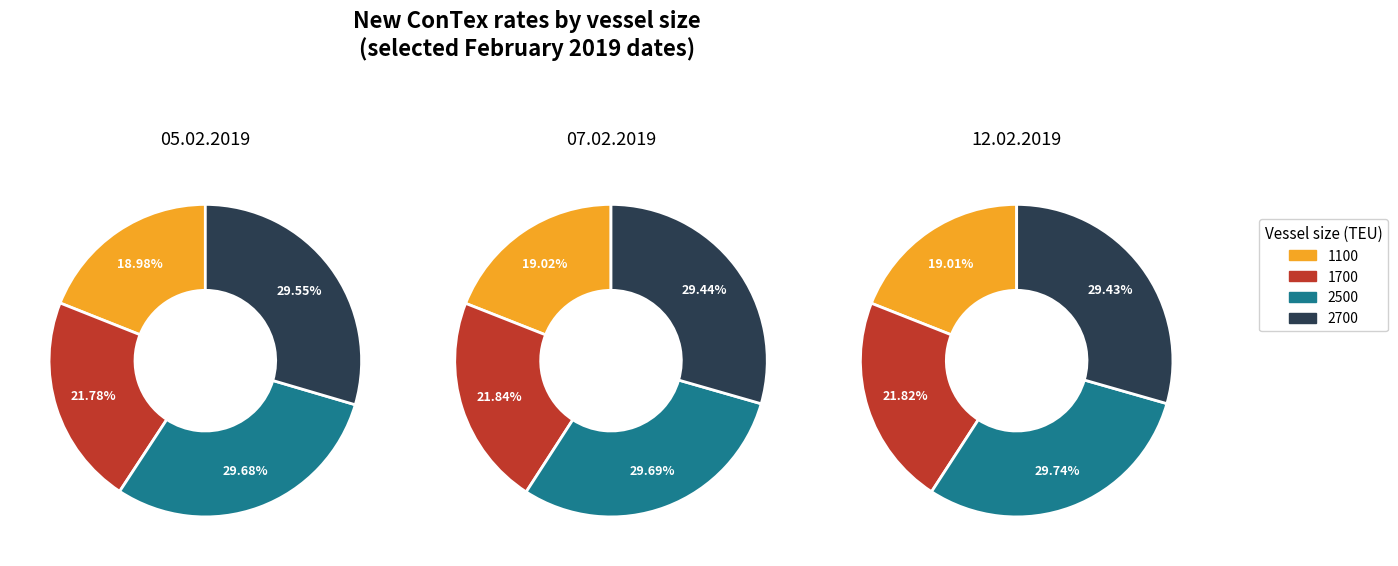

Which series has the widest spread of values?

2700